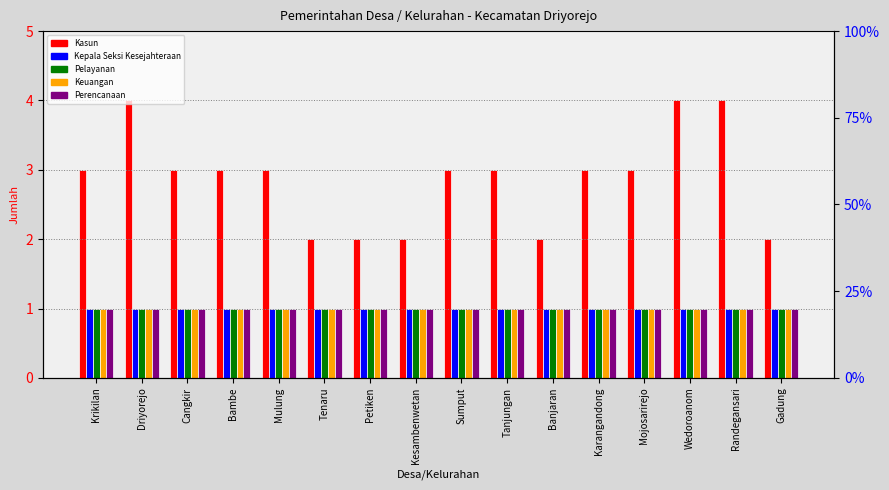

What is the sum of all Perencanaan values?

16